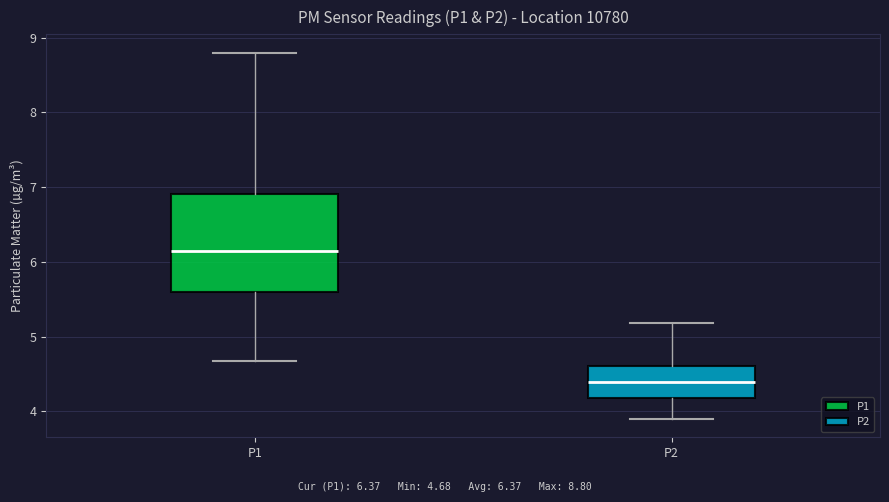

Reading left to right, transcribe this box plot: for each box, give where its median line is, the range the box spans, and where its two whiskers end, as read against the y-axis. The values are not printed on the chart, so give them approximately, as read against the axis.

P1: median 6.2, box 5.6 to 6.9, whiskers 4.7 to 8.8
P2: median 4.4, box 4.2 to 4.6, whiskers 3.9 to 5.2